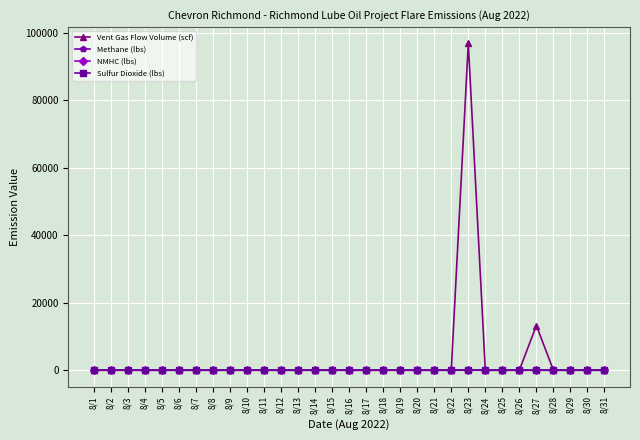

Which category has the highest value across all series?

8/23